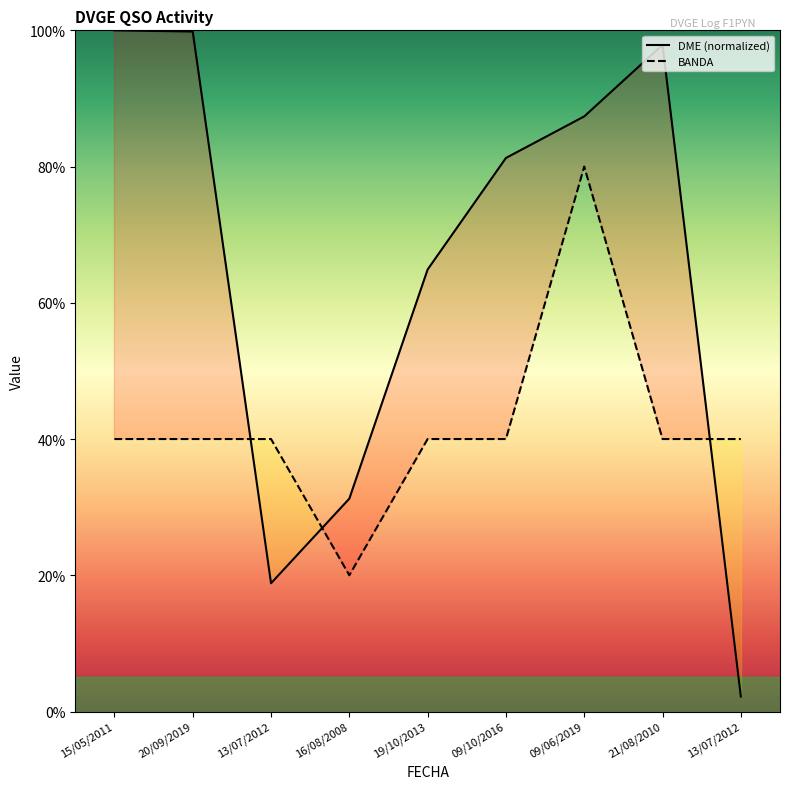

At which category does BANDA reach its first local valley?

16/08/2008